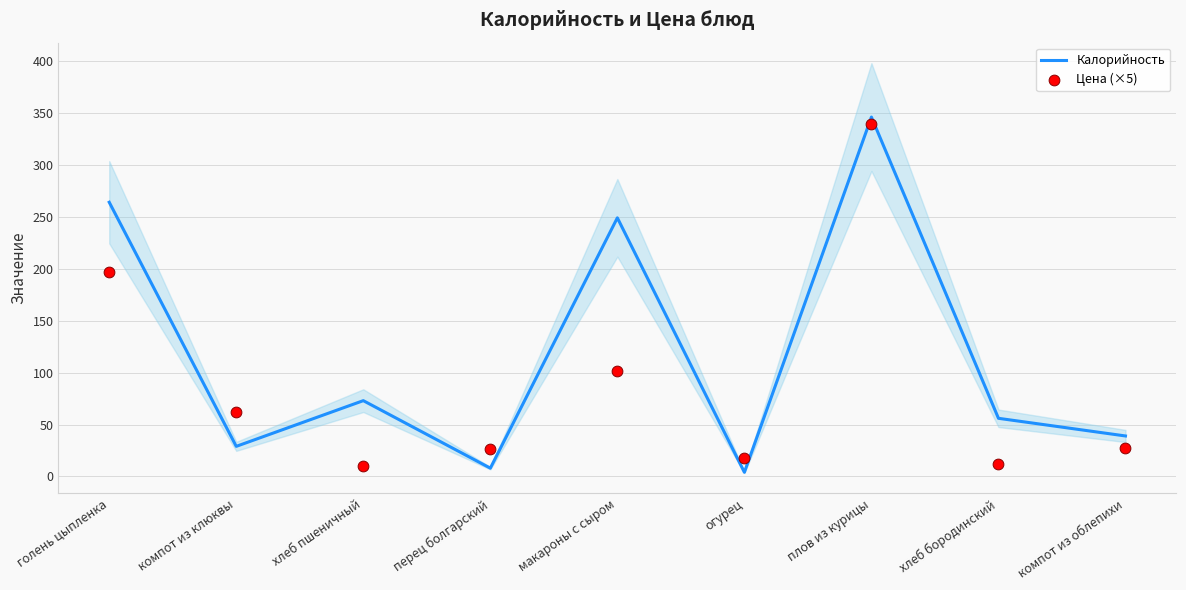

Is the value of Цена (×5) at макароны с сыром greater than the value of Калорийность at голень цыпленка?

No